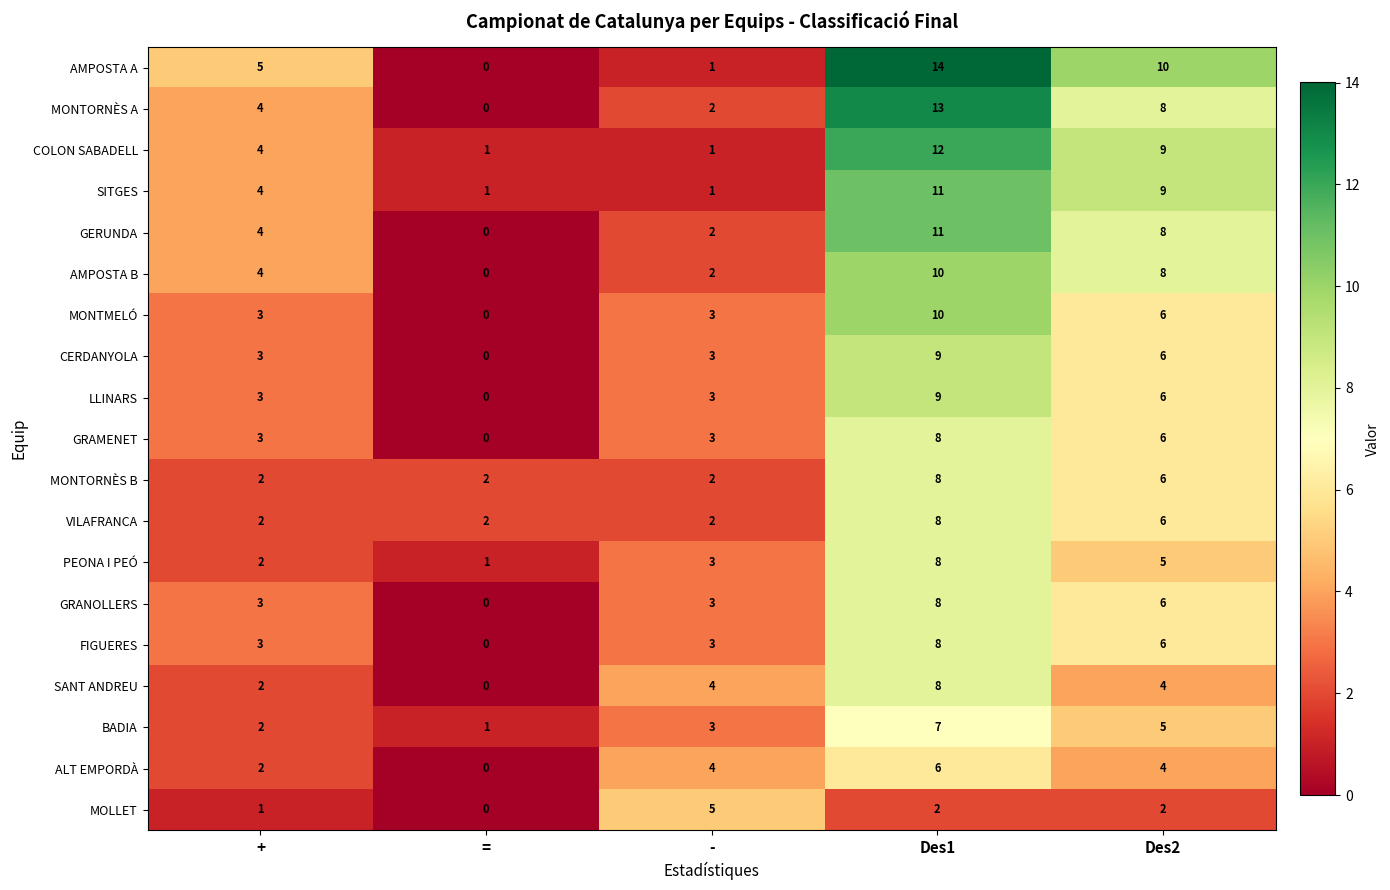

Which category has the highest value in the PEONA I PEÓ series?

Des1